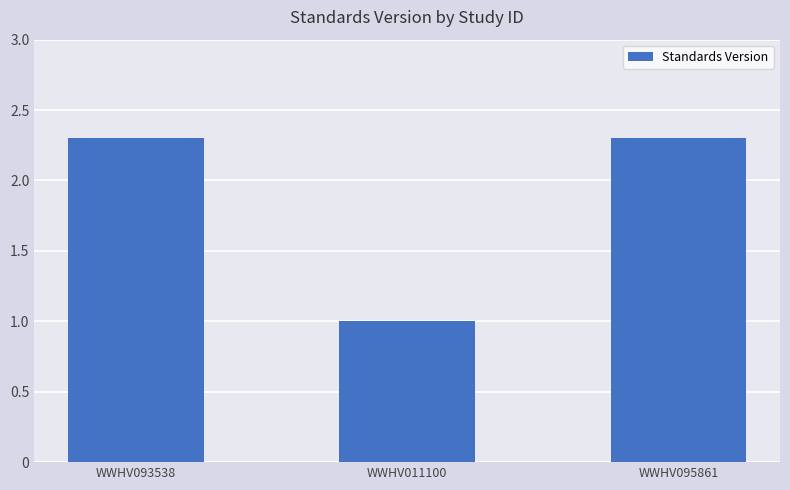

What is the maximum value shown in the chart?

2.3